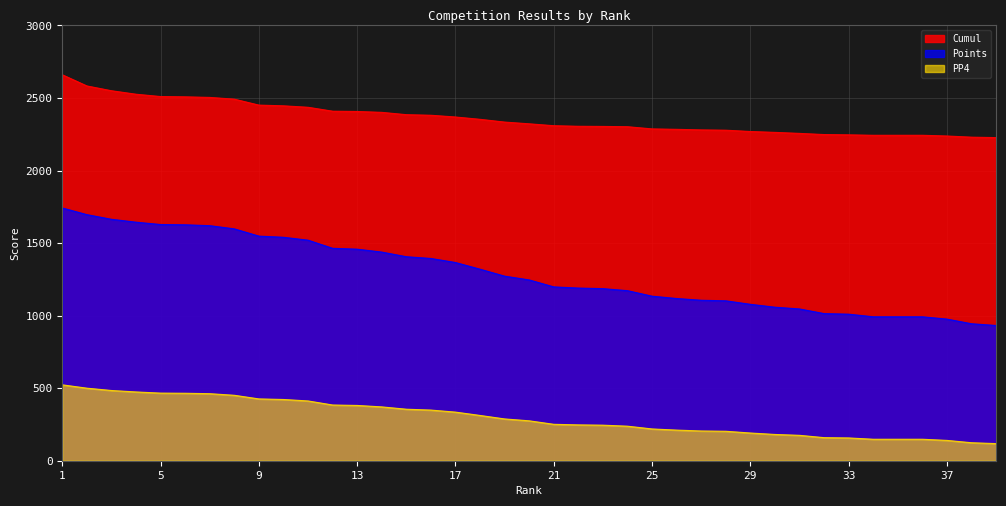

The value of Points at 1 is 1742. True or false?

True